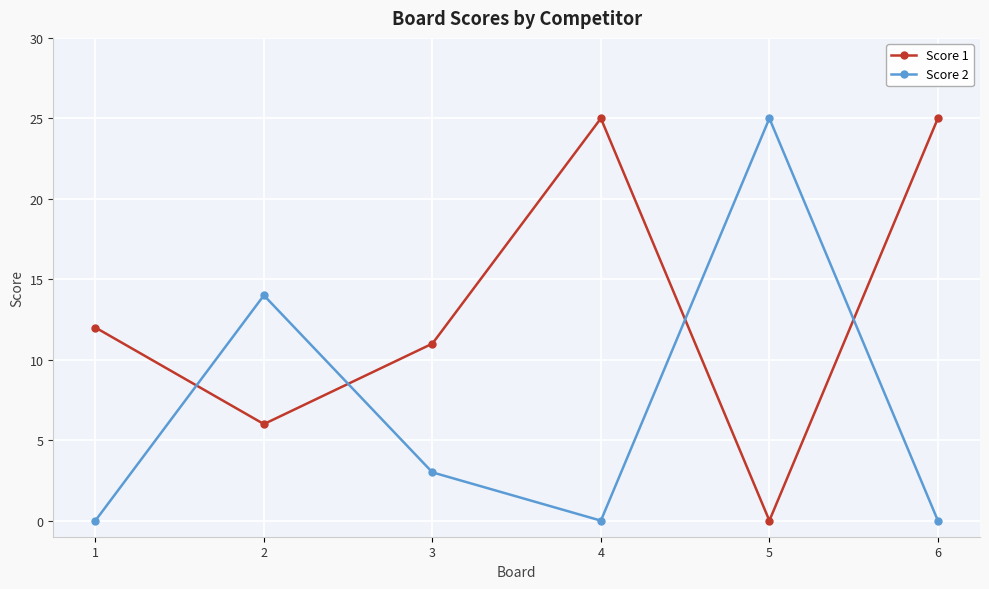

Between which two adjacent categories do Score 1 and Score 2 first intersect?

1 and 2